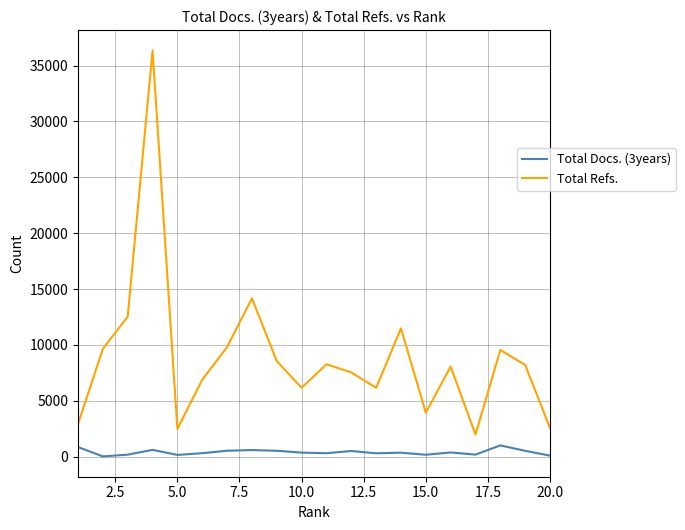

Which series has the largest total across all categories?

Total Refs.